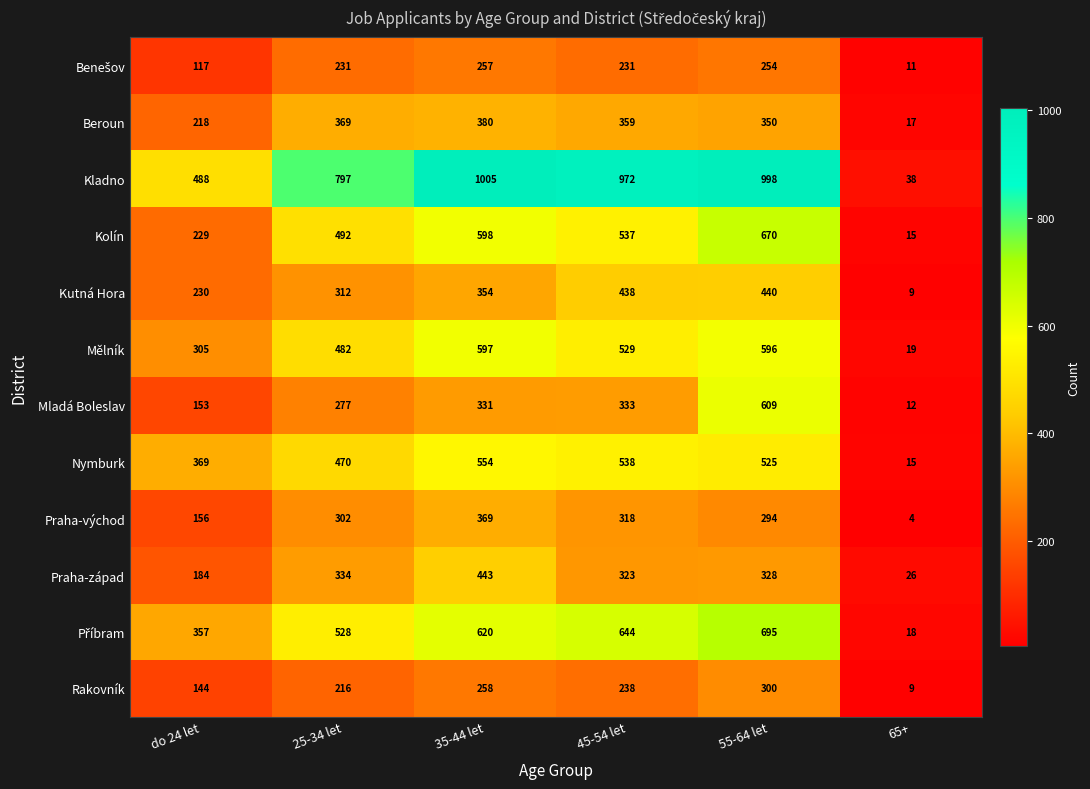

What is the minimum value shown in the chart?

4